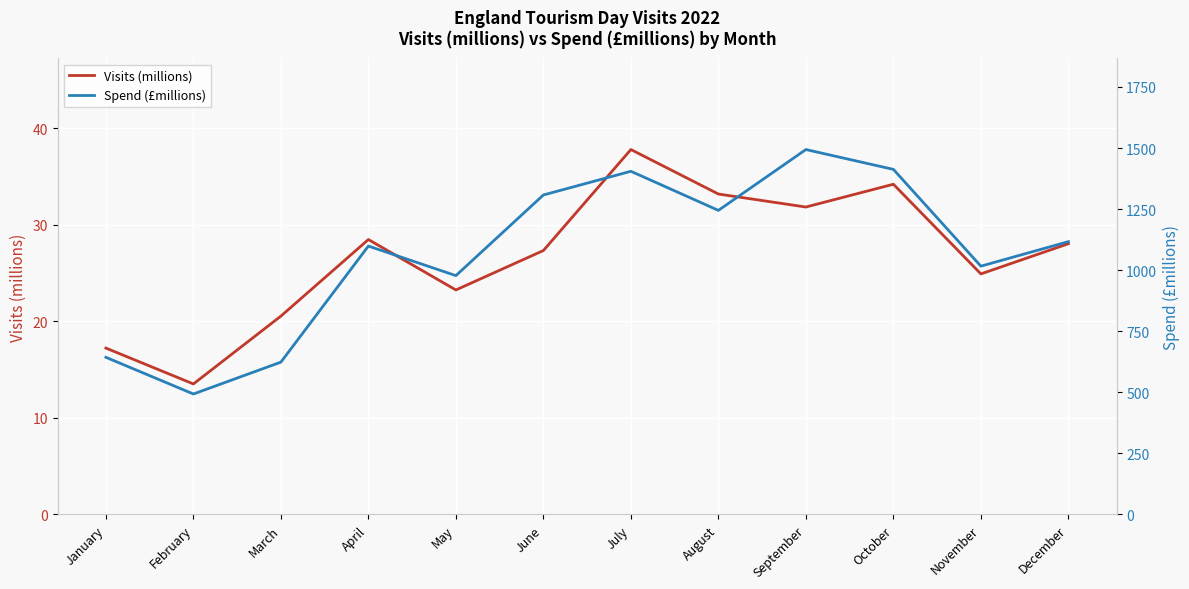

What is the spread (max minus min) of values at October?

1378.4